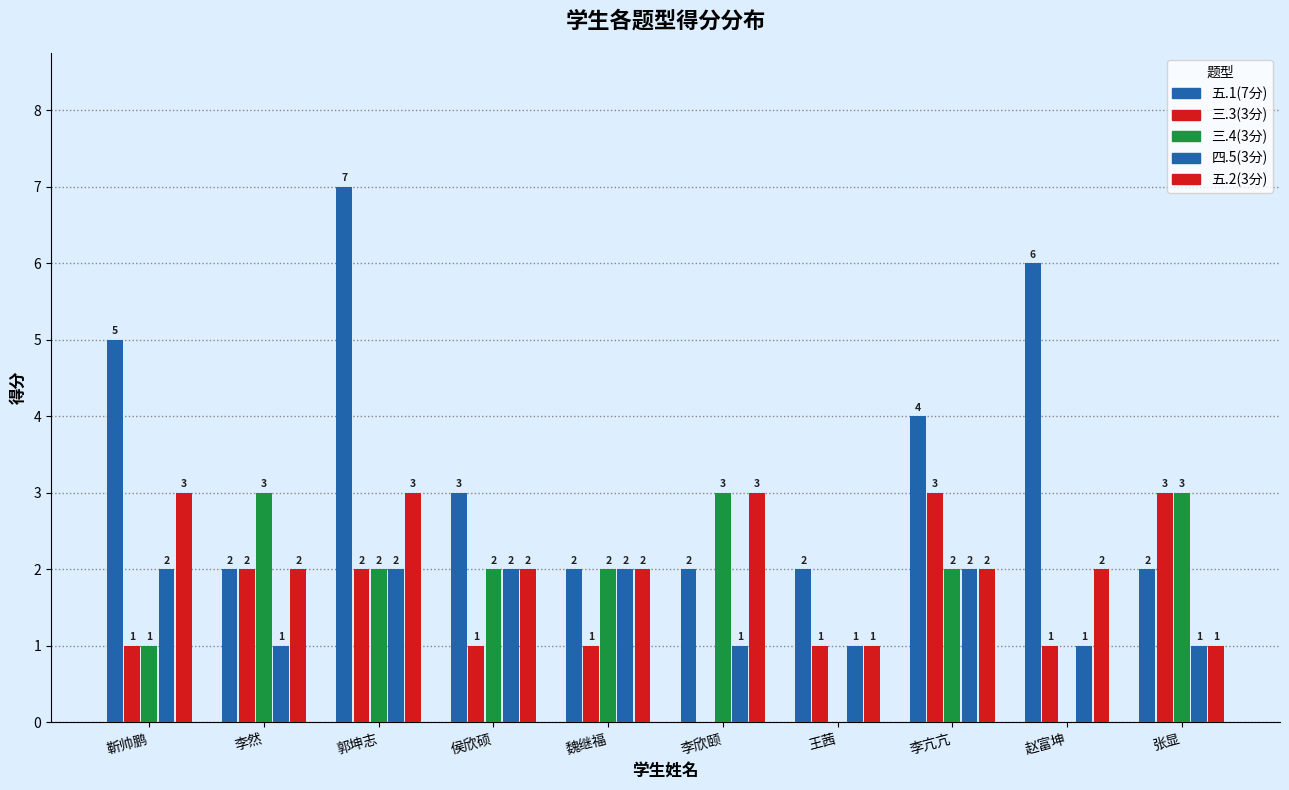

How many distinct data groups are displayed?

5